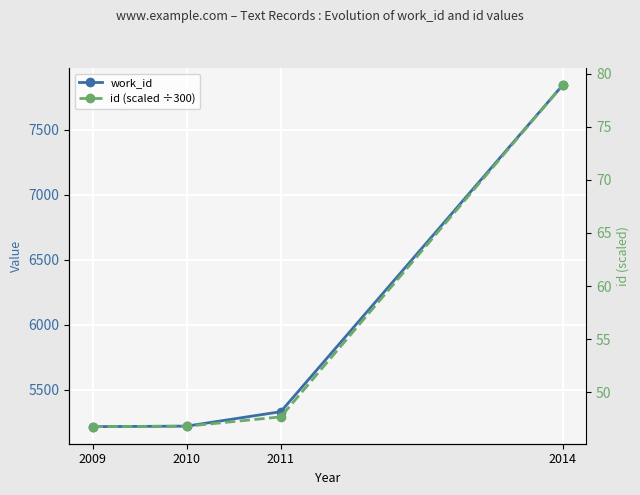

True or false: id (scaled ÷300) has more than 0 interior local peaks.

False